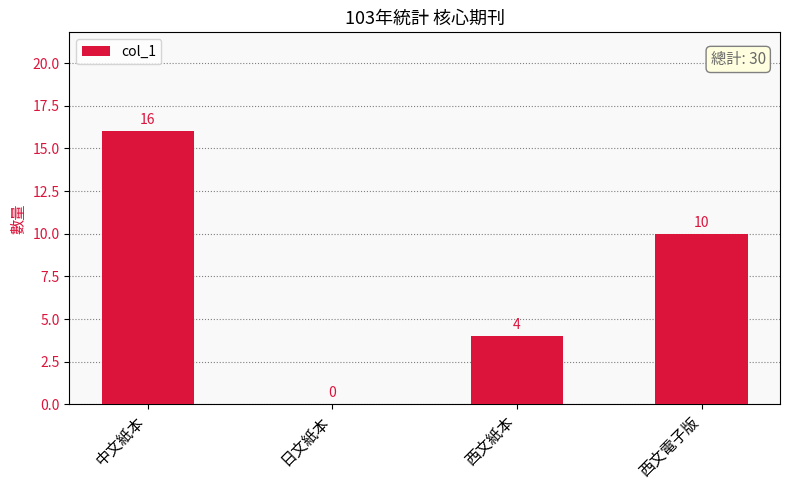

What is the sum of the values at 西文紙本 and 日文紙本?

4